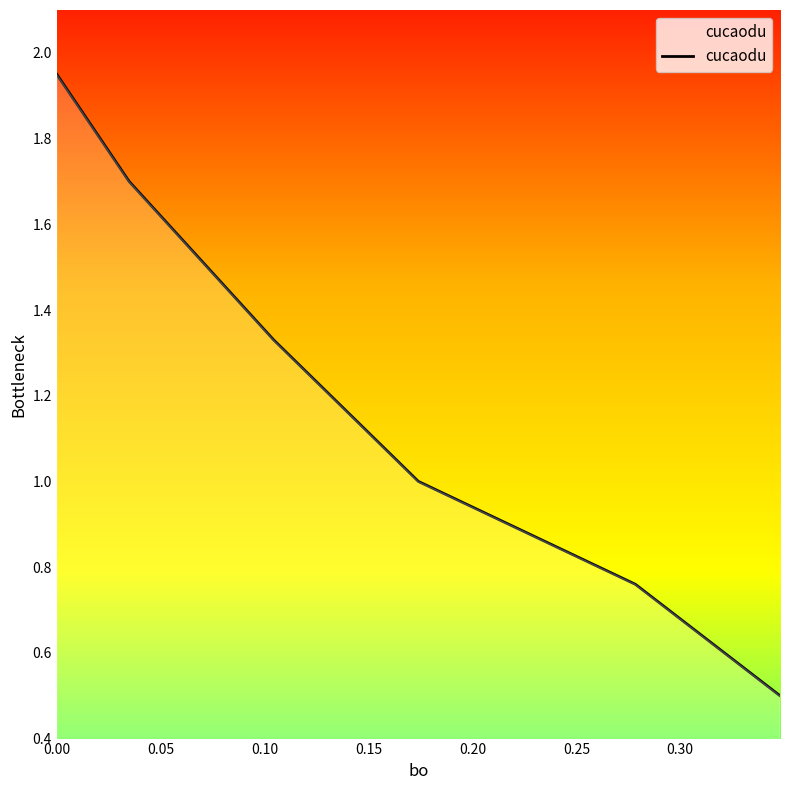

True or false: the data has more than 1 interior local peaks.

False